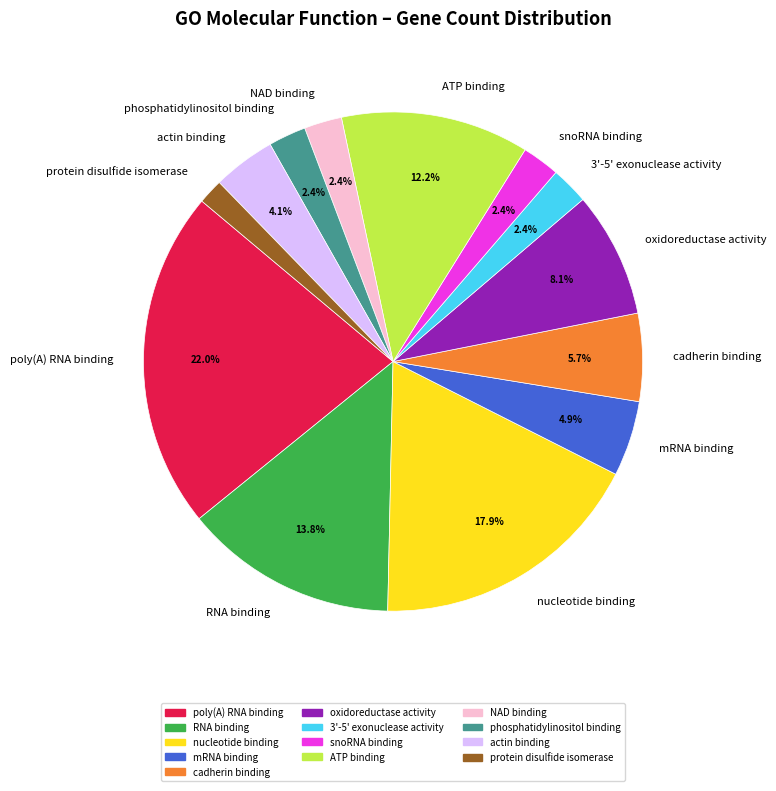

Between cadherin binding and RNA binding, which is larger?

RNA binding